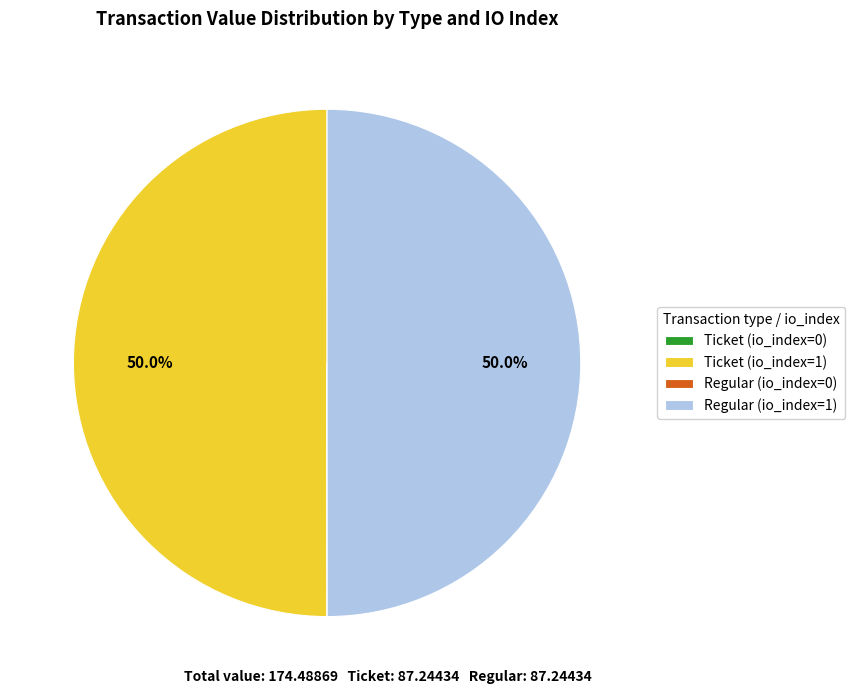

What is the total percentage of Ticket (io_index=1) and Regular (io_index=1)?

100.0%